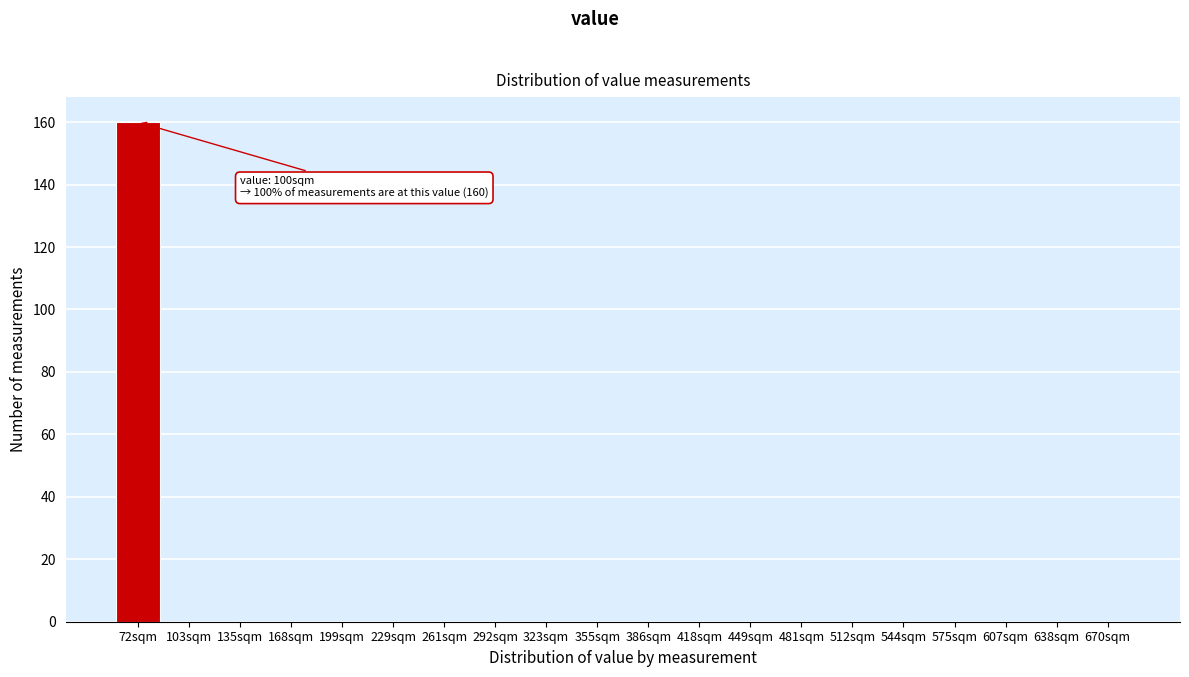

Reading left to right, extract all data points from this chart.

72sqm=160	103sqm=0	135sqm=0	168sqm=0	199sqm=0	229sqm=0	261sqm=0	292sqm=0	323sqm=0	355sqm=0	386sqm=0	418sqm=0	449sqm=0	481sqm=0	512sqm=0	544sqm=0	575sqm=0	607sqm=0	638sqm=0	670sqm=0